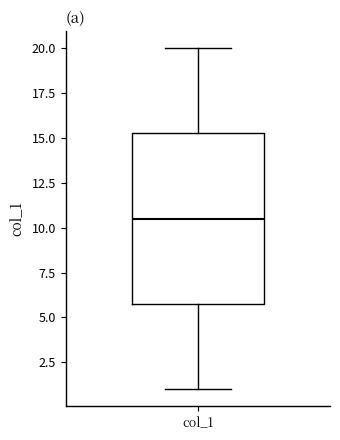

Where does the lower whisker of the box for col_1 end on the y-axis? The values are not printed on the chart, so give them approximately, as read against the axis.

1.0